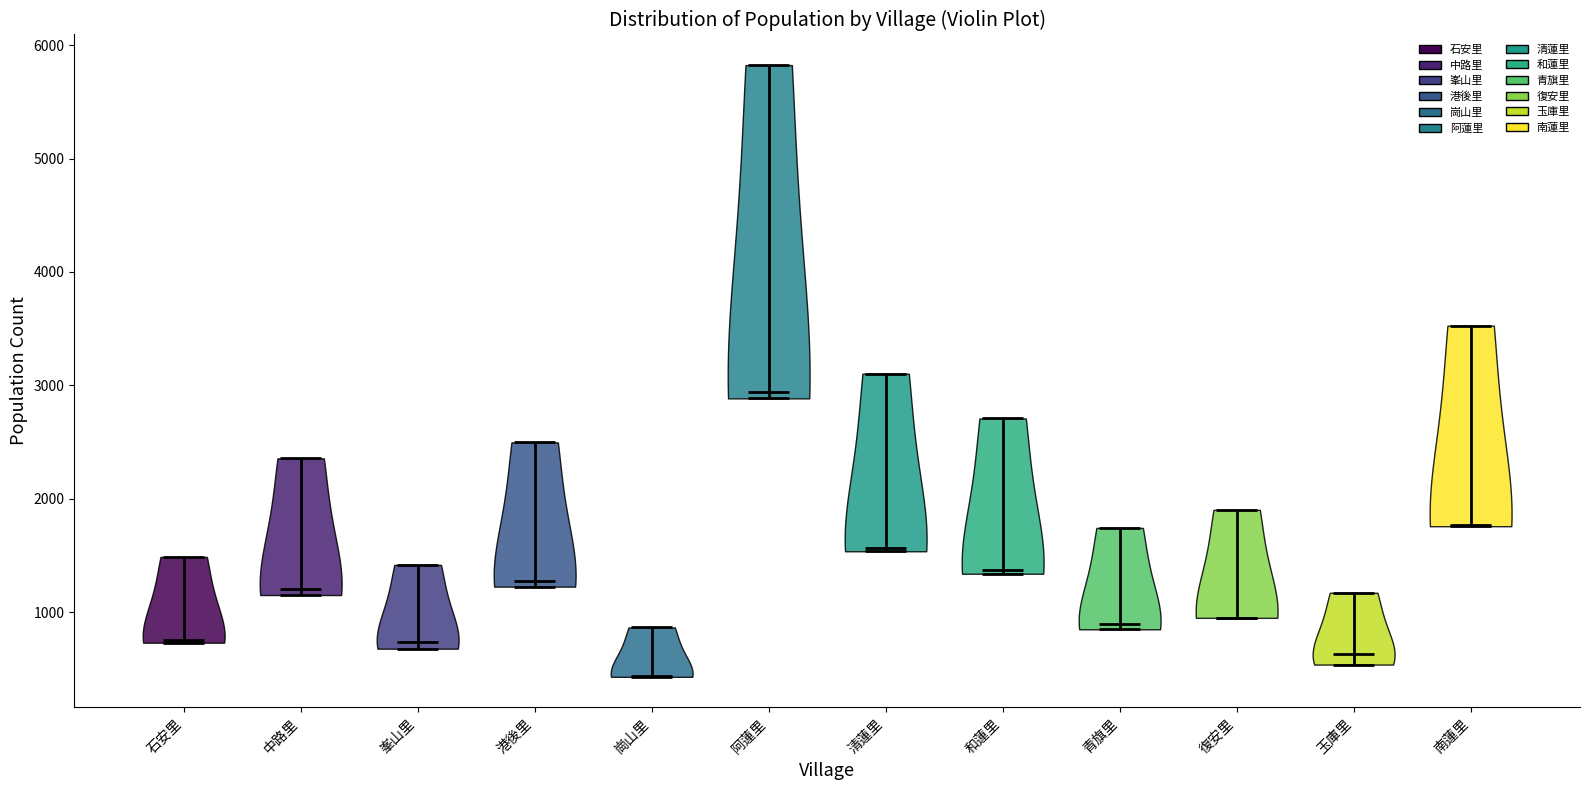

Which violin has the lowest median line?

崗山里